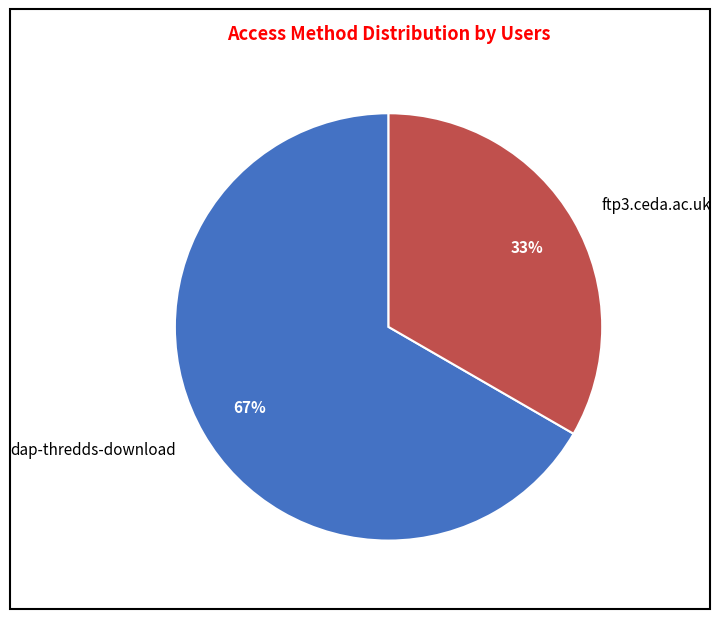

Does dap-thredds-download account for over 50% of the chart?

Yes